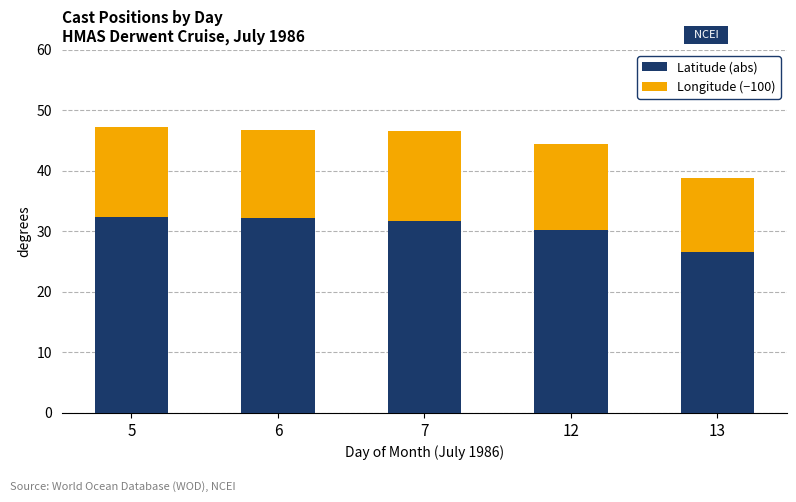

Are the bars grouped side by side (vs. stacked)?

No